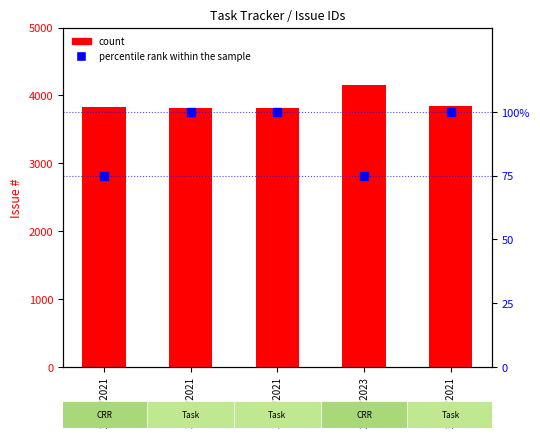

Which series has the largest Y range (max minus min)?

count